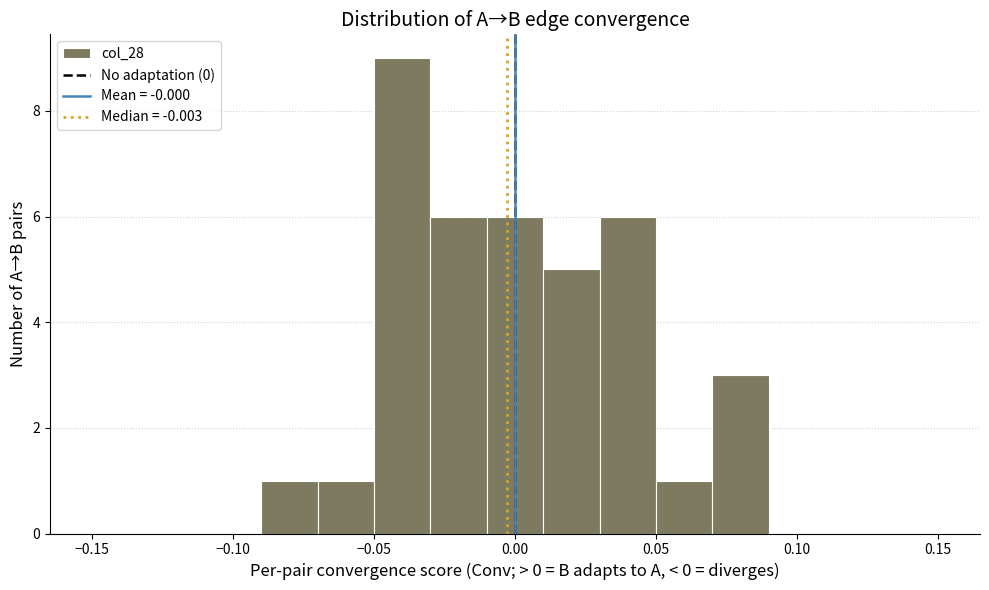

Reading left to right, list every bar in this chart as the range it spans on the x-axis followed by its height. The values are not printed on the chart, so give them approximately, as read against the axis.

-0.15 to -0.13: 0
-0.13 to -0.11: 0
-0.11 to -0.09: 0
-0.09 to -0.07: 1
-0.07 to -0.05: 1
-0.05 to -0.03: 9
-0.03 to -0.01: 6
-0.01 to 0.01: 6
0.01 to 0.03: 5
0.03 to 0.05: 6
0.05 to 0.07: 1
0.07 to 0.09: 3
0.09 to 0.11: 0
0.11 to 0.13: 0
0.13 to 0.15: 0